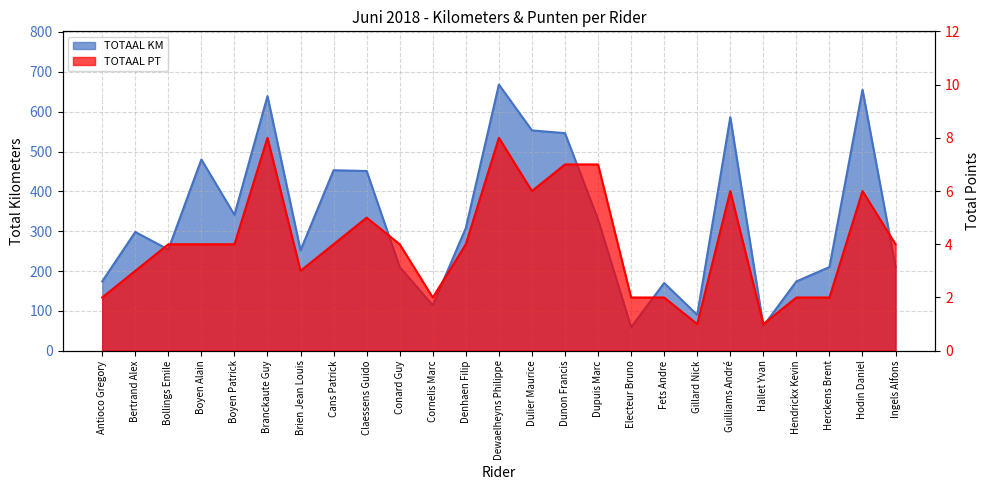

List the series in order of their peak value, highest first.

TOTAAL KM, TOTAAL PT